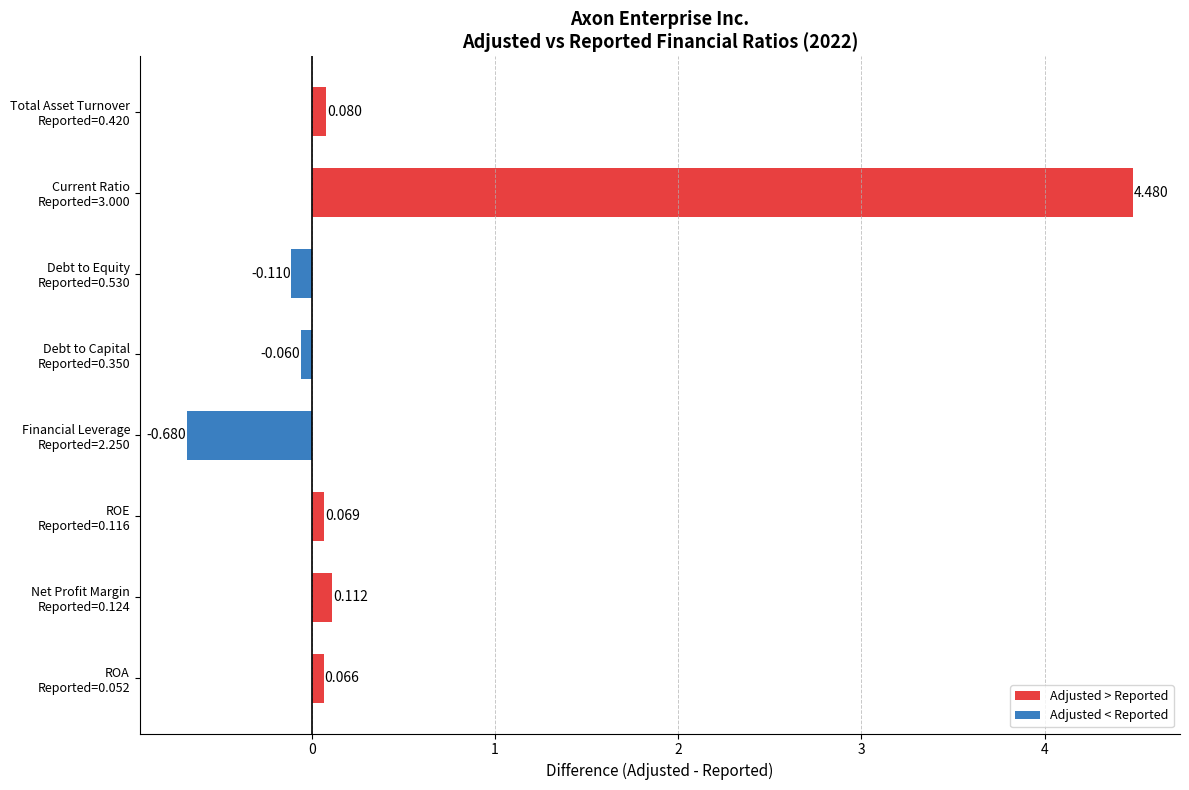

How many values are below zero?

3